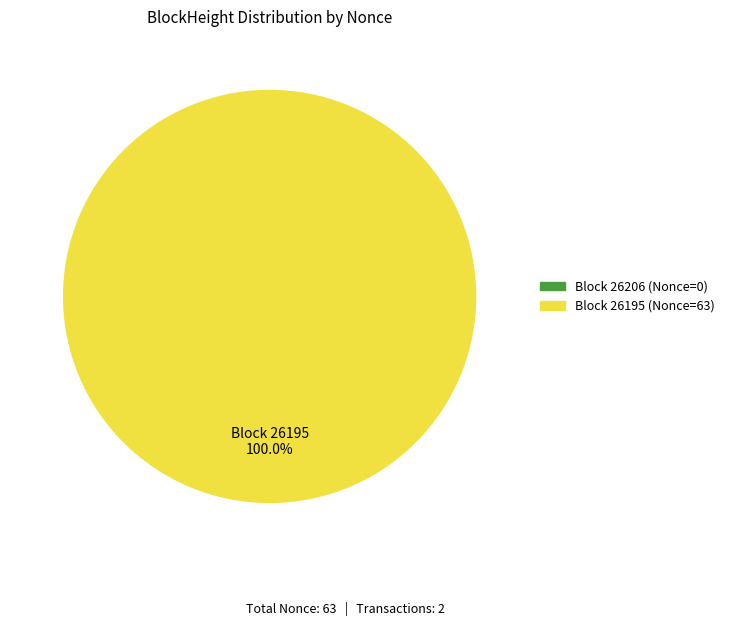

Which has a higher value, 26195 or 26206?

26195